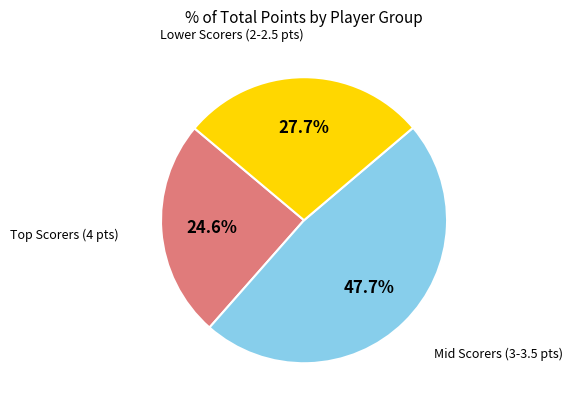

Does any single category account for the majority?

No